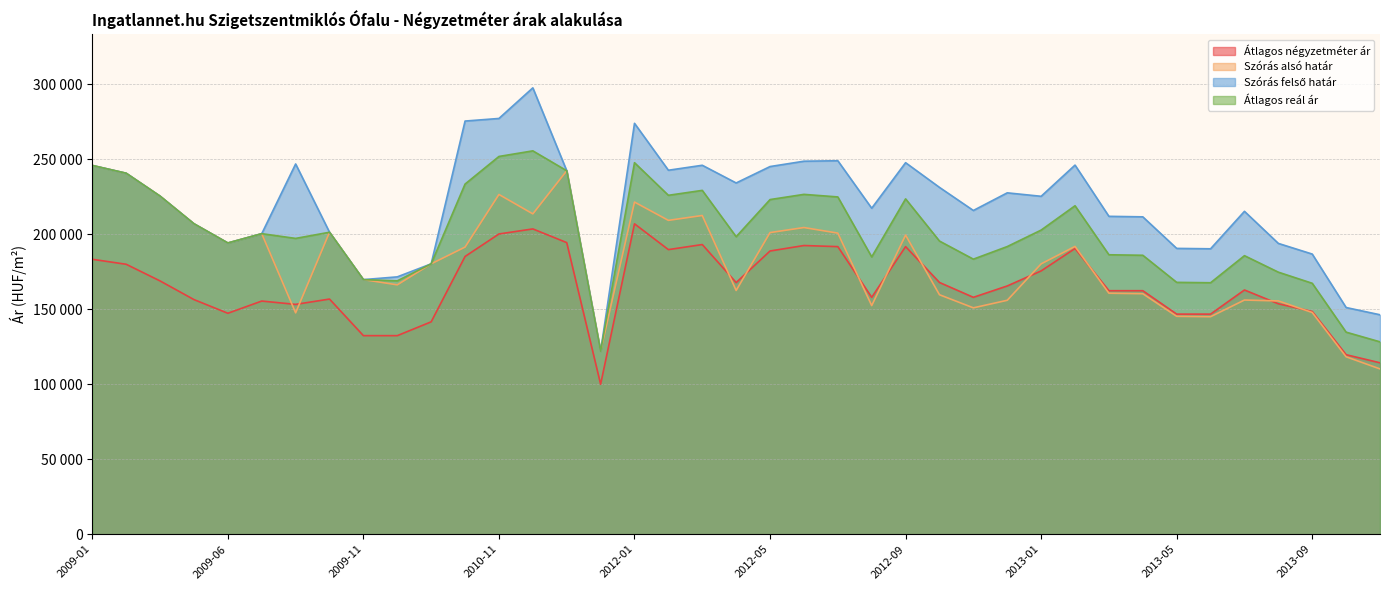

What is the label of the 18th point from the left?

2012-02